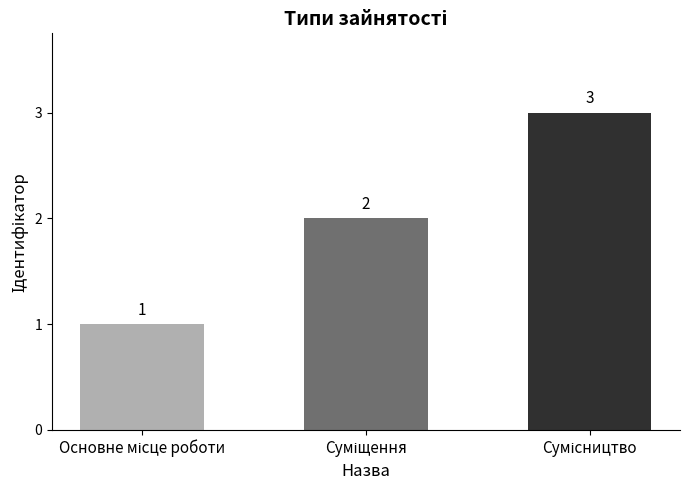

What is the value of the 2nd bar from the left?

2